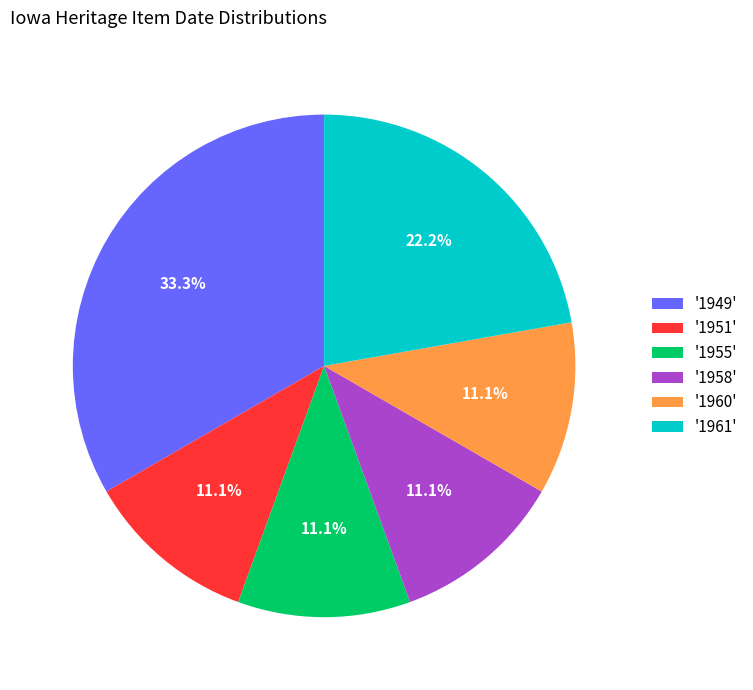

What percentage is NOT represented by '1961'?

77.8%